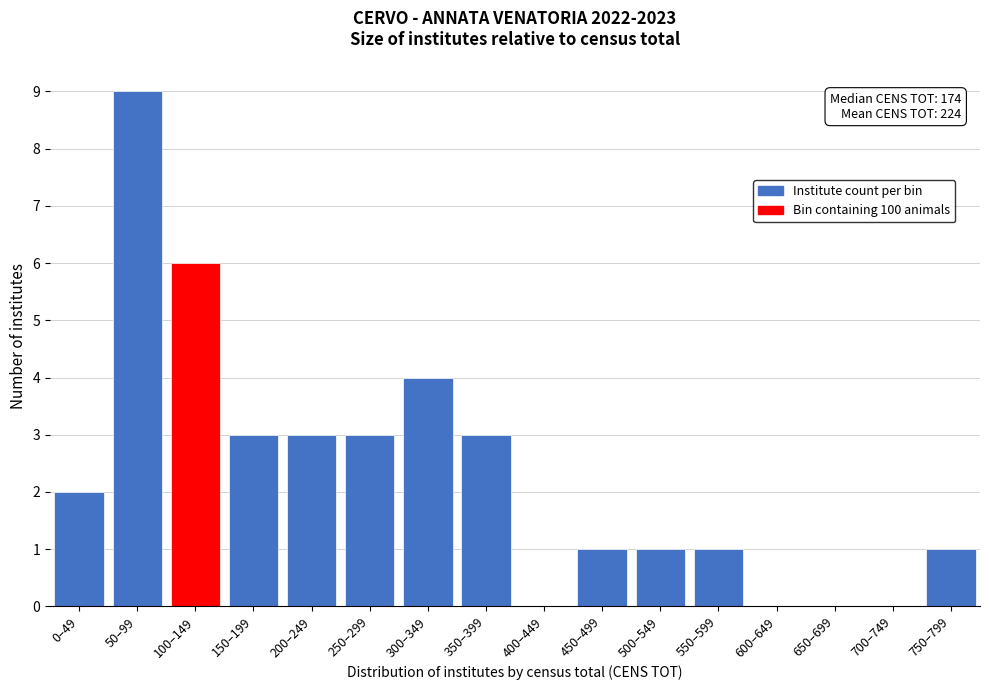

Reading left to right, transcribe all the data shown in this chart.

0–49=2	50–99=9	100–149=6	150–199=3	200–249=3	250–299=3	300–349=4	350–399=3	400–449=0	450–499=1	500–549=1	550–599=1	600–649=0	650–699=0	700–749=0	750–799=1